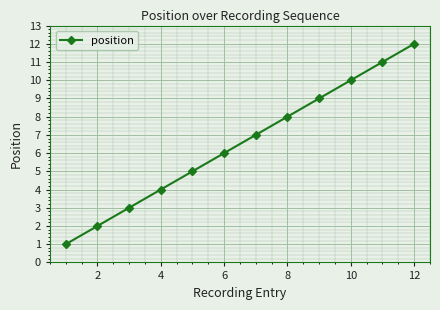

What is the greatest value displayed?

12